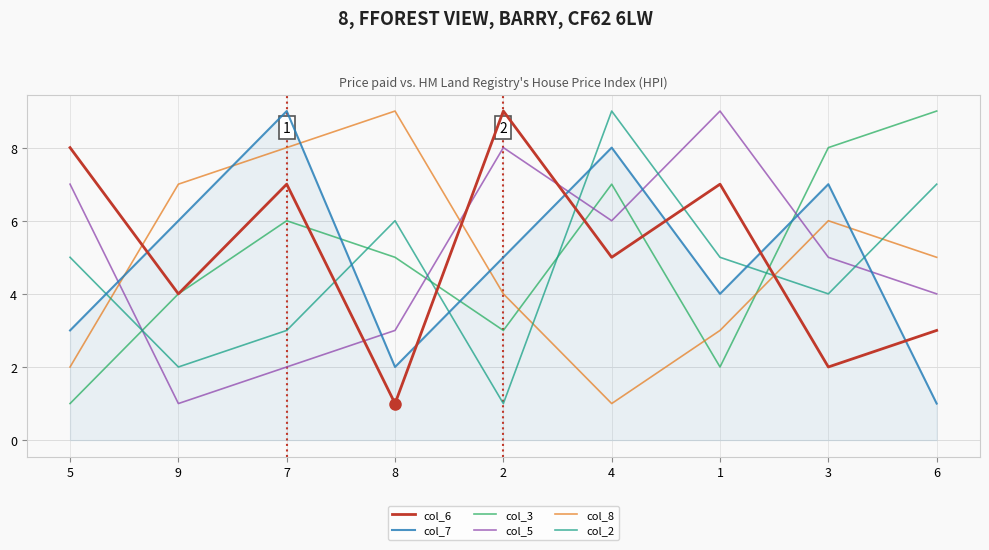

Between which two adjacent categories do col_8 and col_2 first intersect?

5 and 9